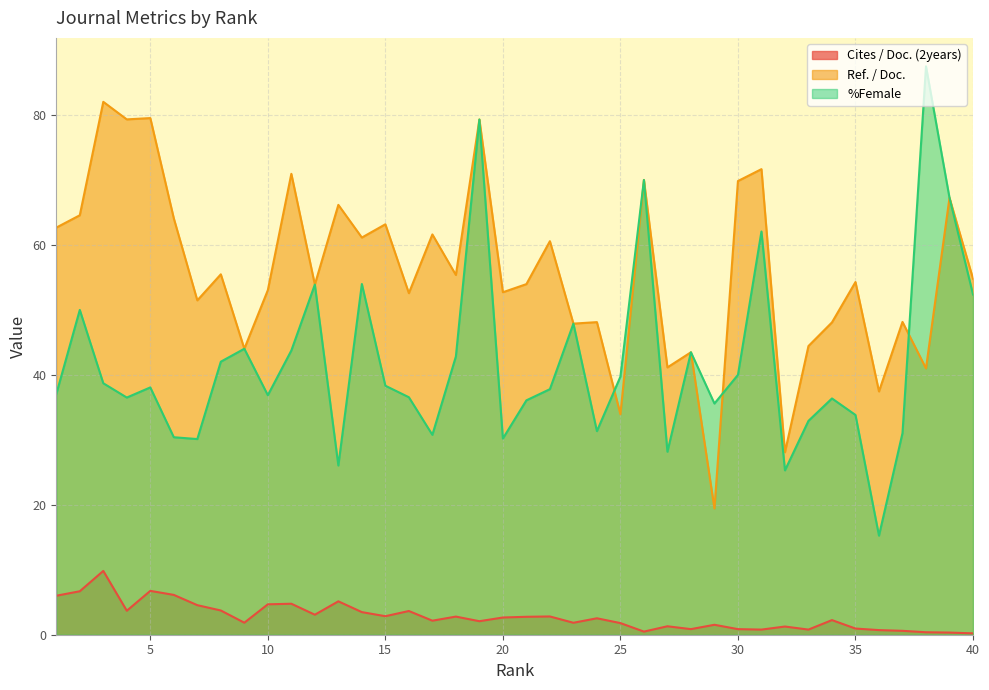

Between 22 and 2, which is larger?

2